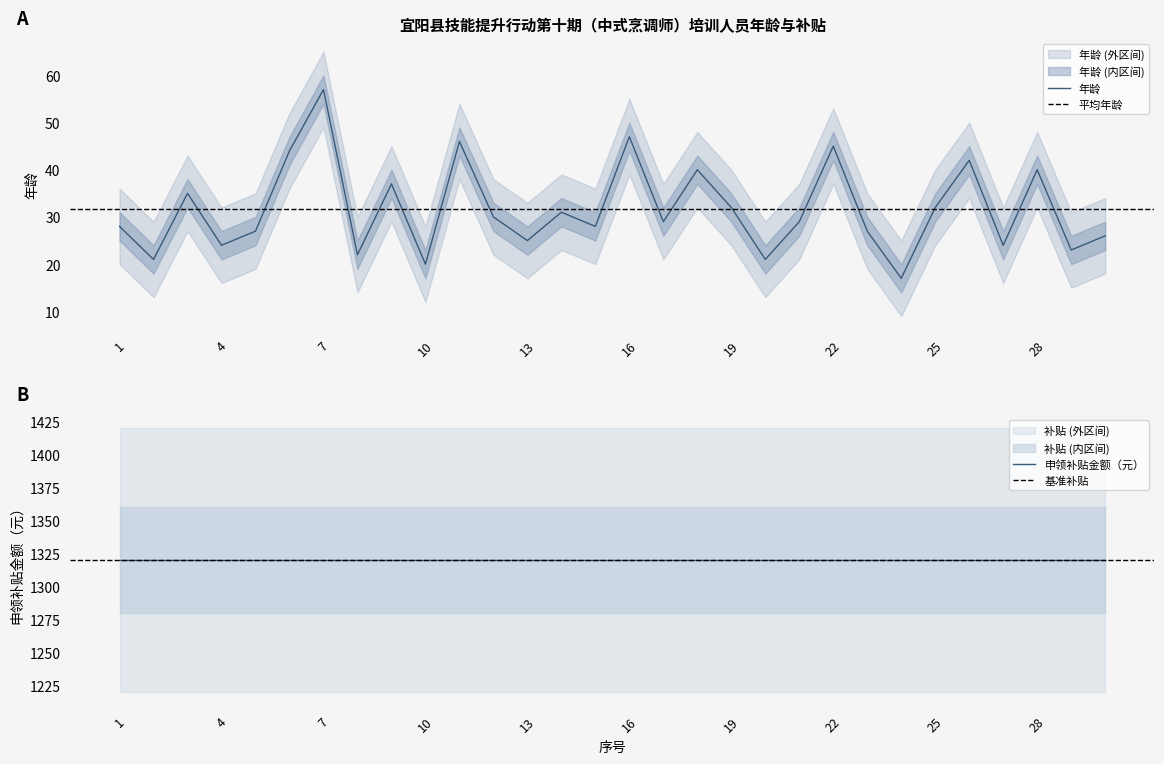

True or false: there are more than 1 points higher than both neighbors.

True